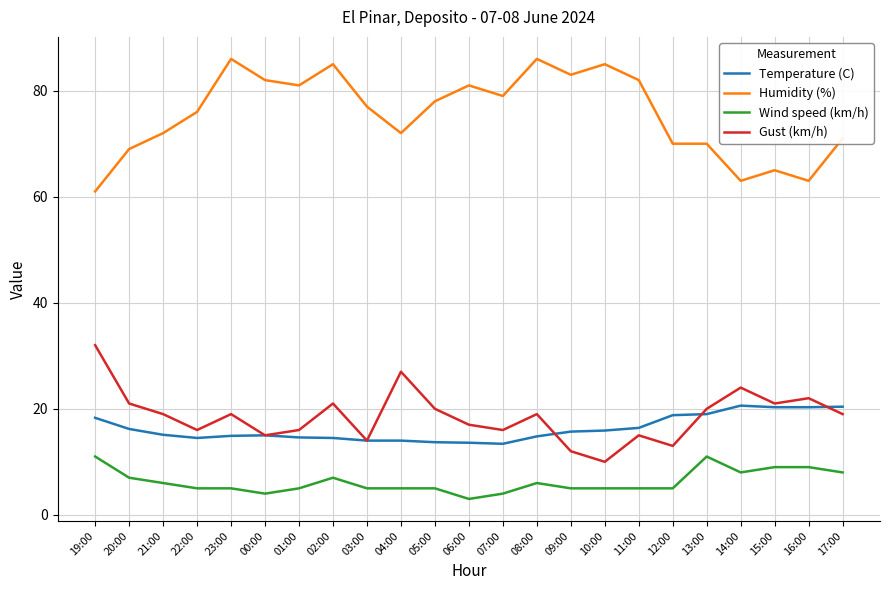

Is the value of Wind speed (km/h) at 07:00 greater than the value of Humidity (%) at 06:00?

No